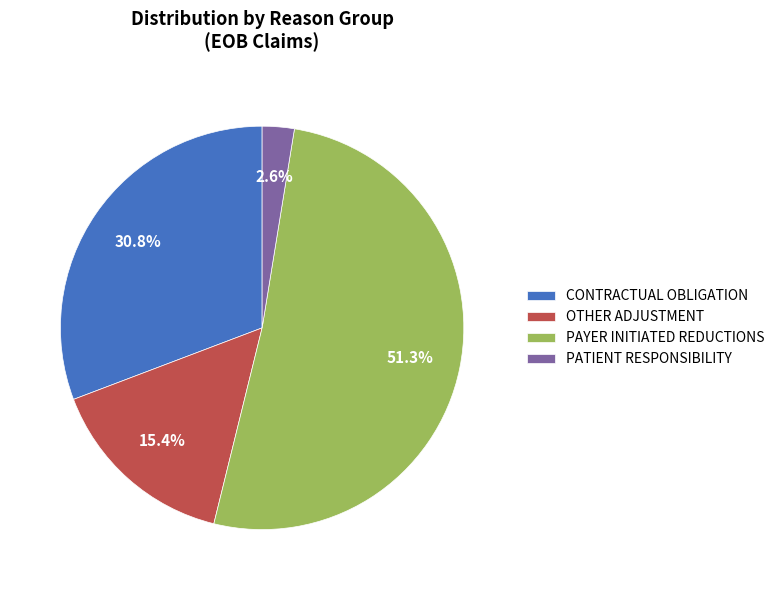

How many segments does this pie chart have?

4